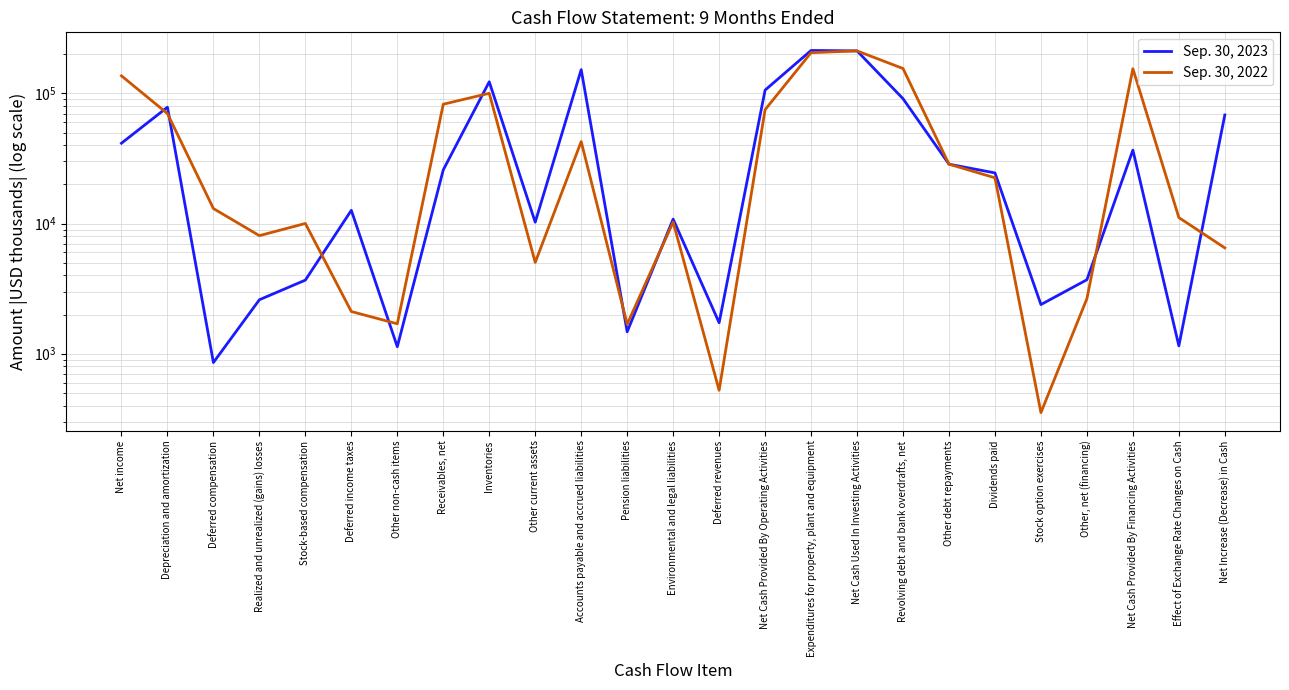

After their last crossing, which series has the higher values: Sep. 30, 2023 or Sep. 30, 2022?

Sep. 30, 2023